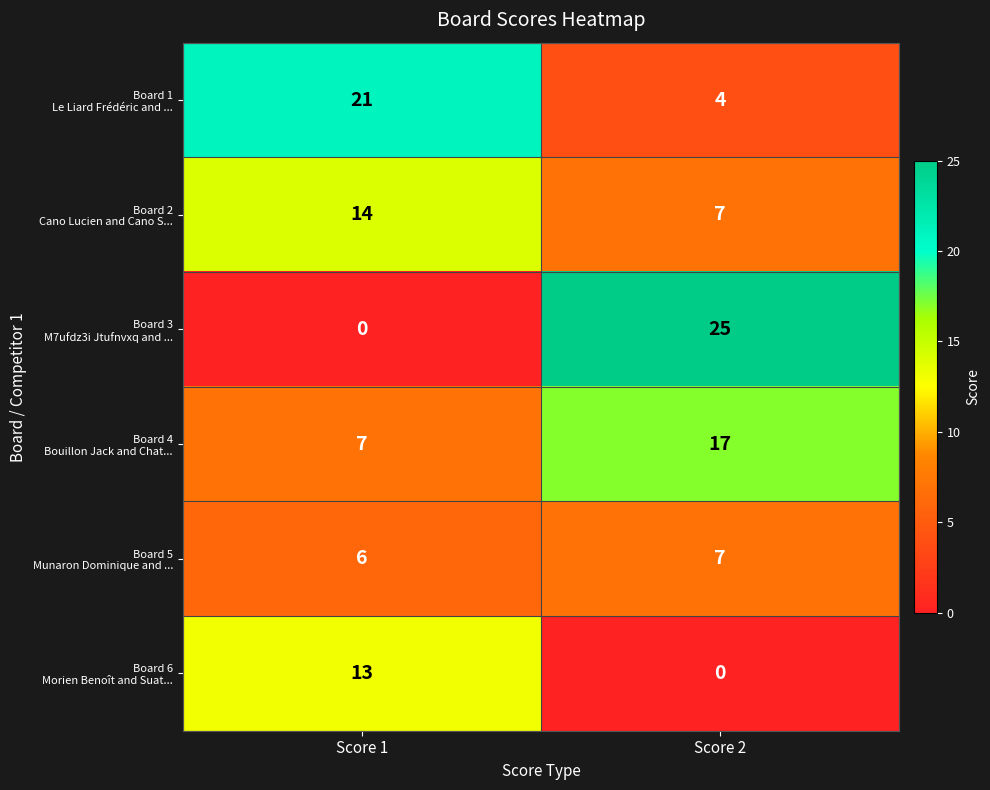

What is the difference between the highest and lowest values at Score 1?

21